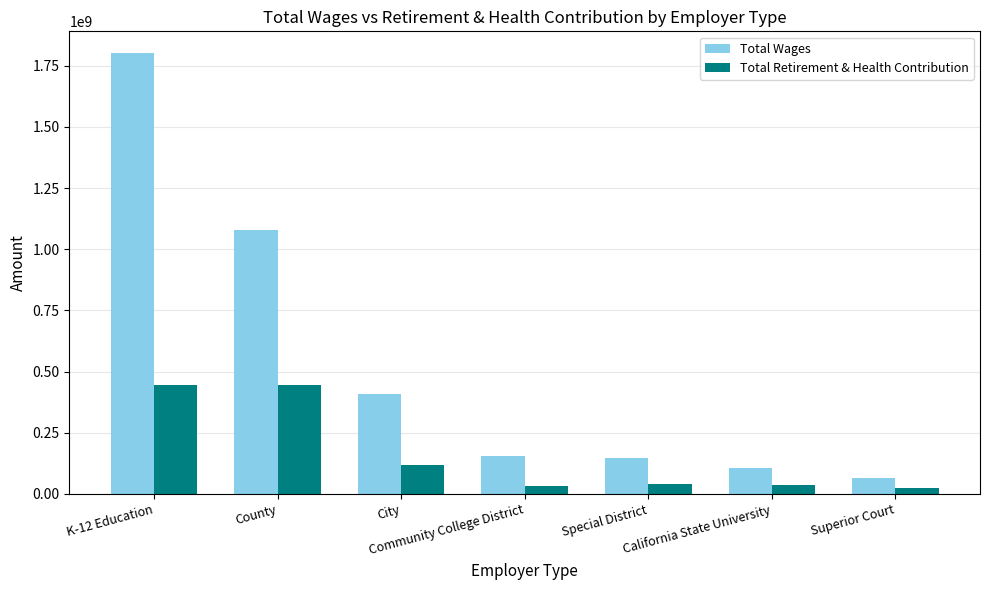

How many bars are there in each group?

2